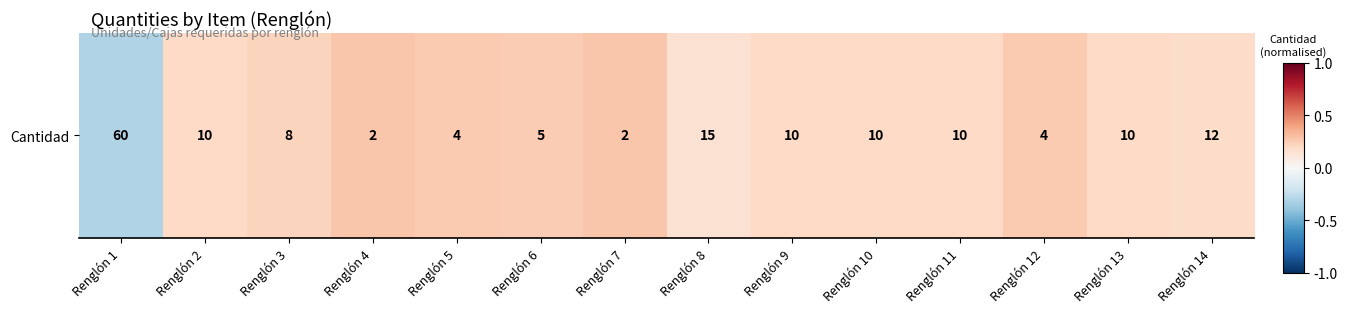

The value at Renglón 7 is 0.5. True or false?

False